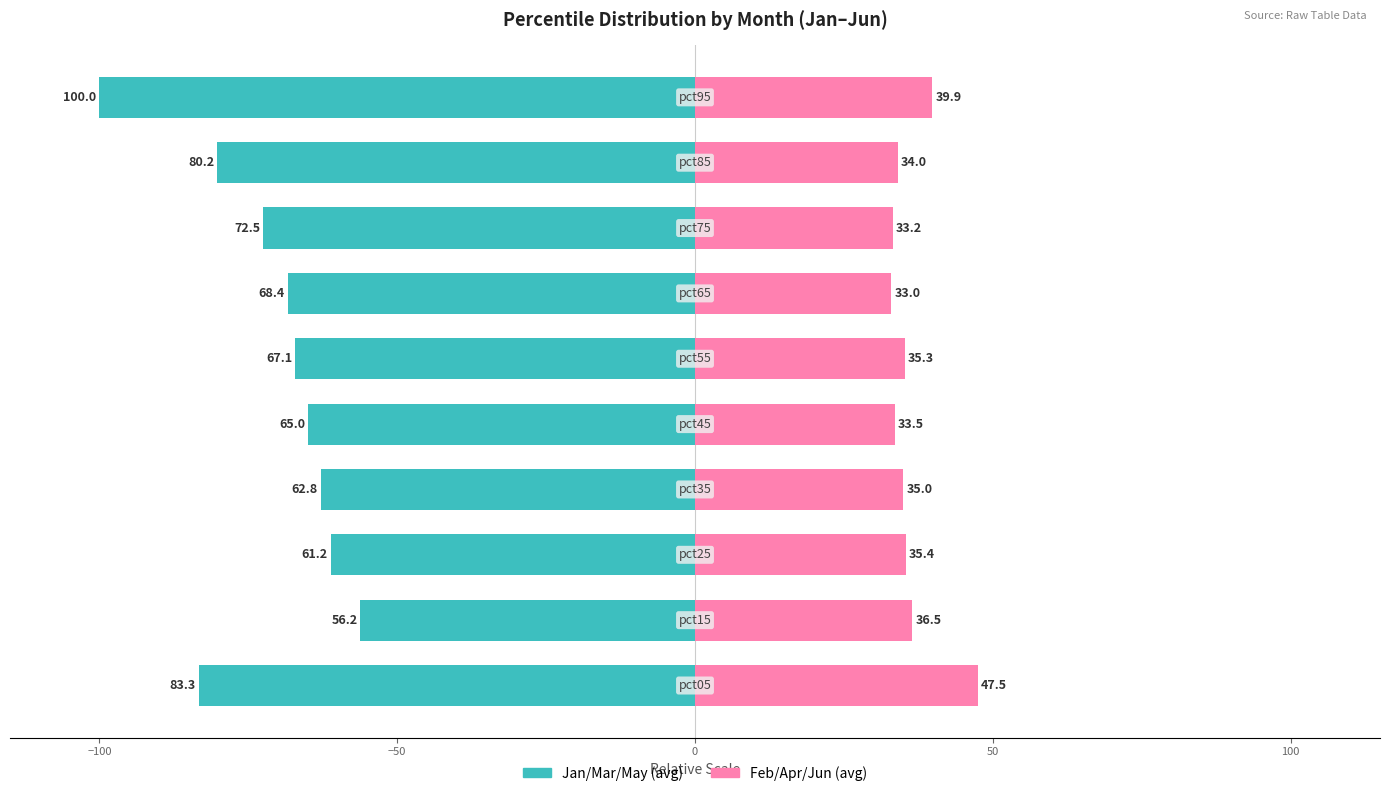

Which series changed the most between 100 and 7?

Jan/Mar/May (avg)